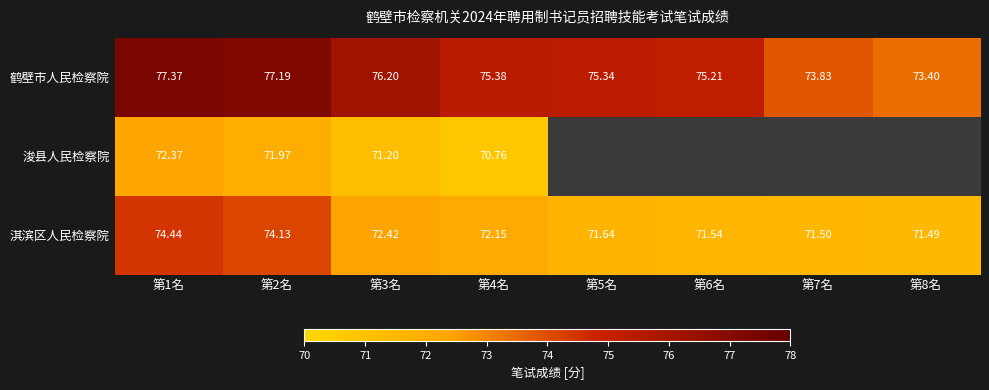

What is the sum of all 淇滨区人民检察院 values?

579.3